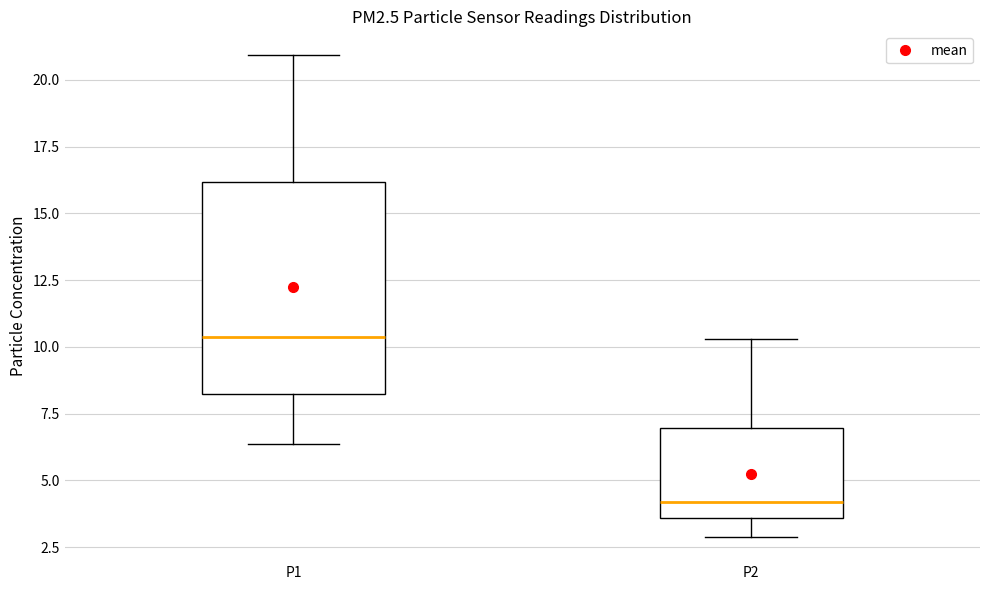

Reading left to right, read every box against the y-axis: the position of its median line, the range the box covers, and the ends of its whiskers. The values are not printed on the chart, so give them approximately, as read against the axis.

P1: median 10.5, box 8.0 to 16.0, whiskers 6.5 to 21.0
P2: median 4.0, box 3.5 to 7.0, whiskers 3.0 to 10.5